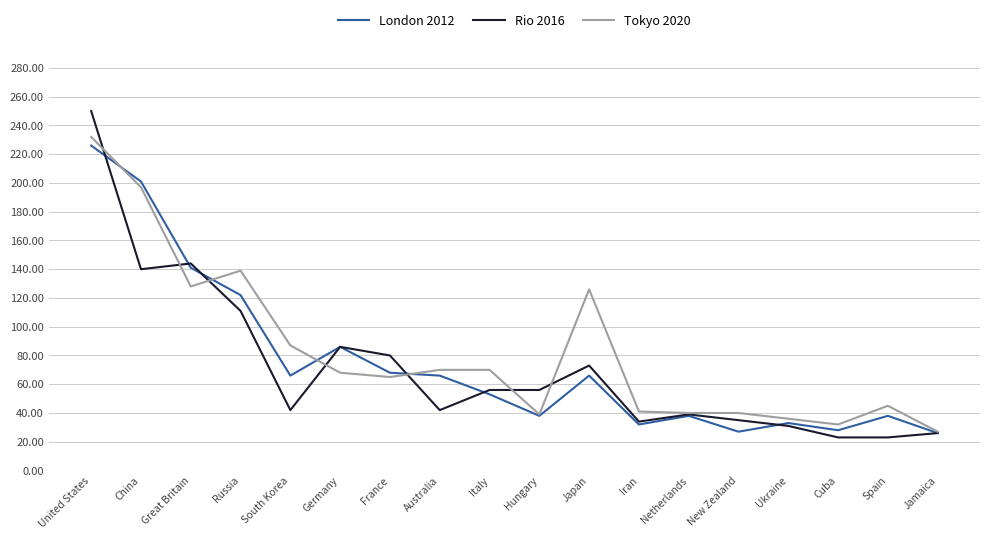

List the series in order of their peak value, lowest first.

London 2012, Tokyo 2020, Rio 2016